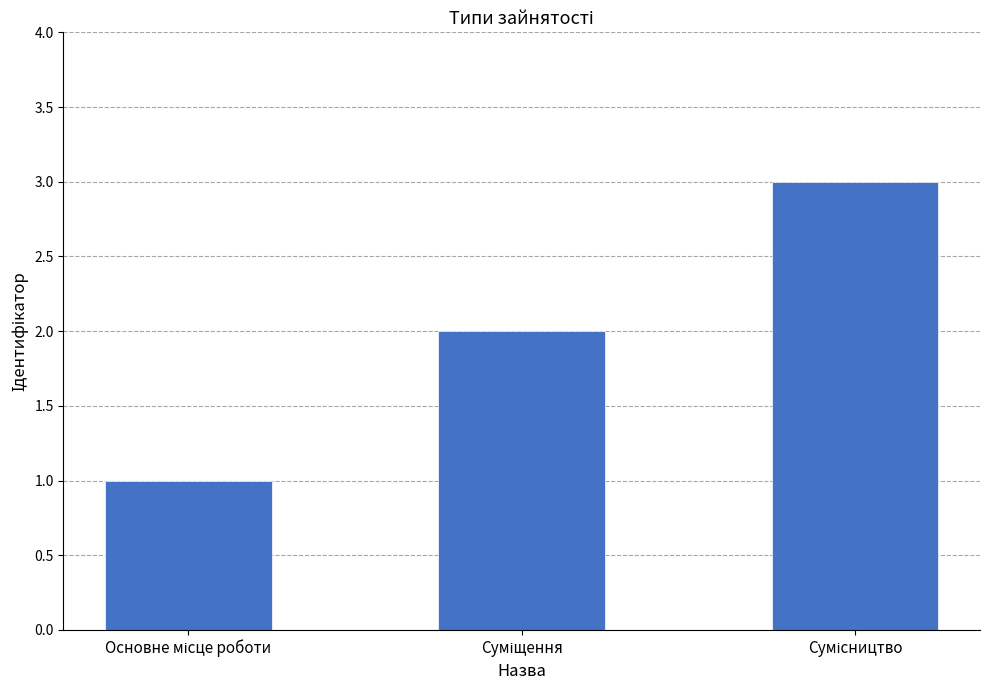

How many categories are shown in the chart?

3